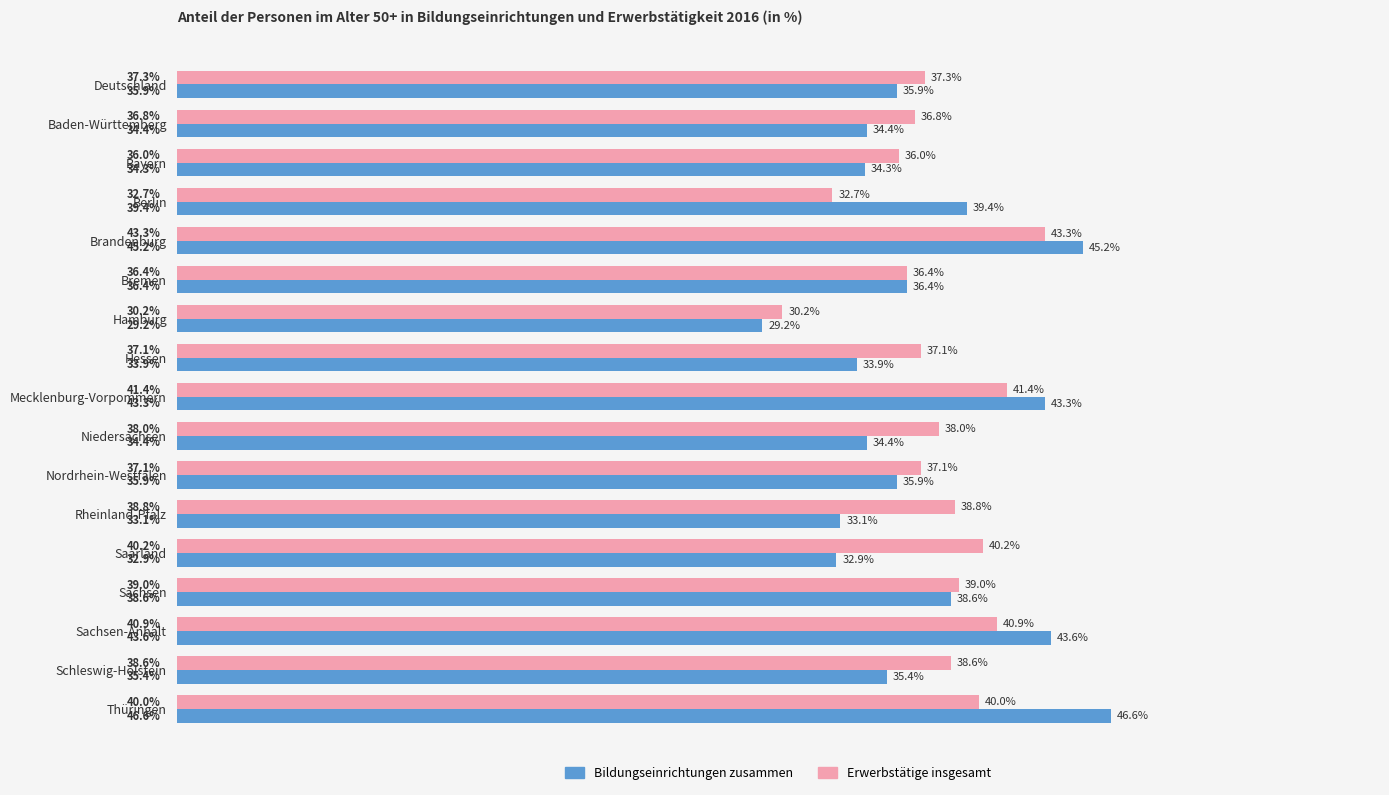

Which series has the largest total across all categories?

Erwerbstätige insgesamt